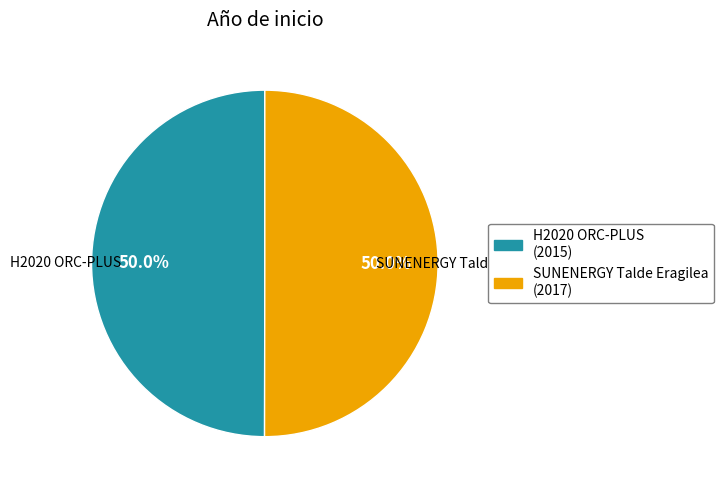

To the nearest percent, what percentage of the pie is SUNENERGY Talde Eragilea?

50%